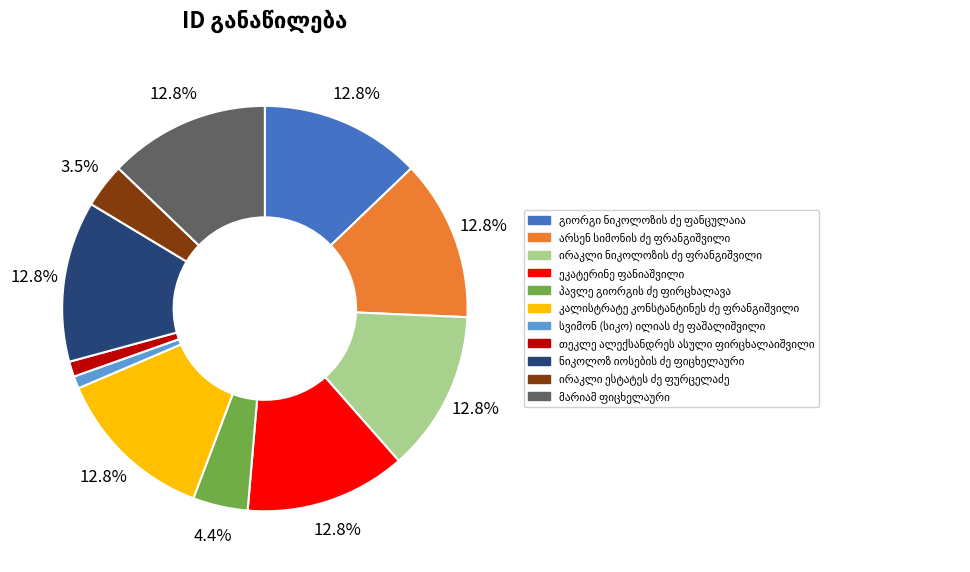

Is there any slice that represents more than half of the pie?

No